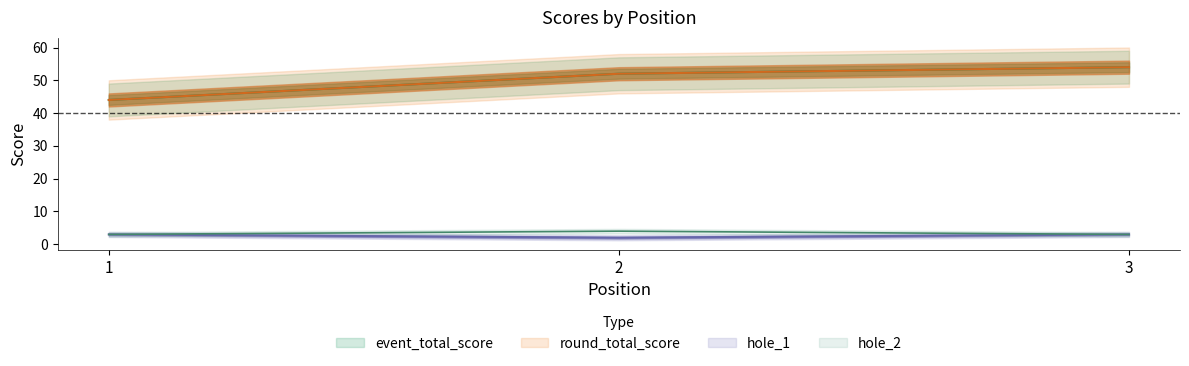

Count the number of categories in the chart.

3